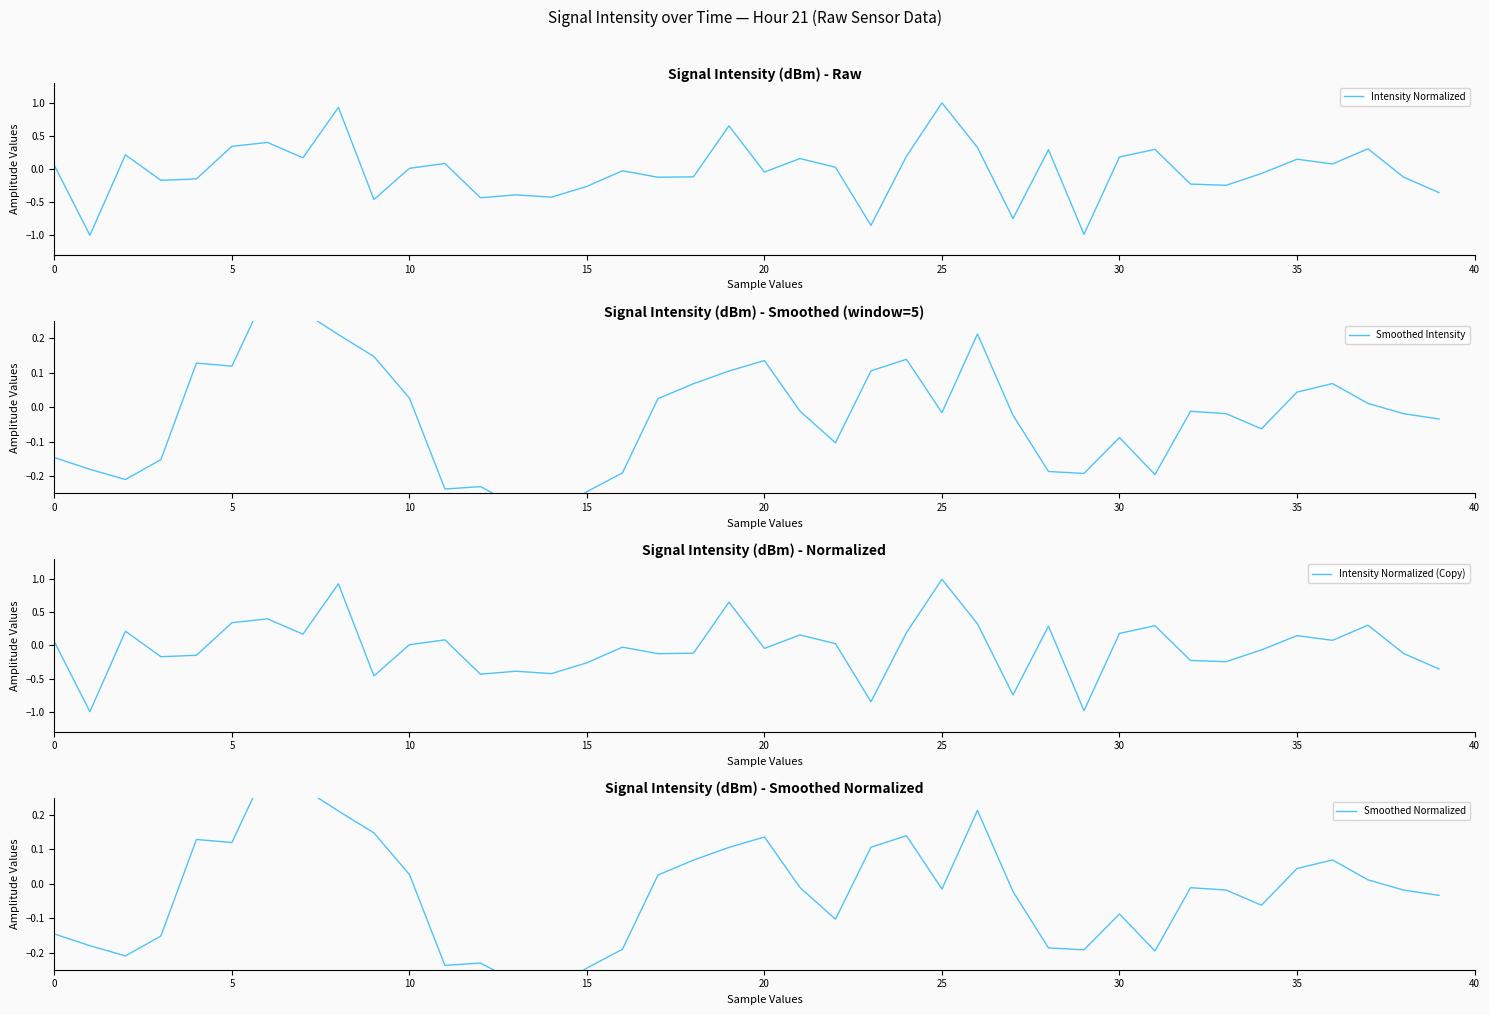

Which category has the highest value across all series?

25